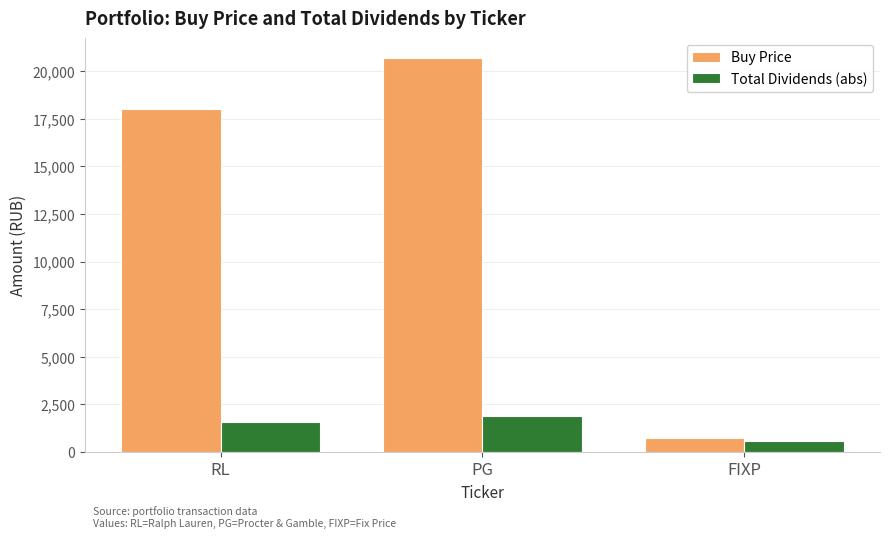

At which label does Total Dividends (abs) reach its peak?

PG